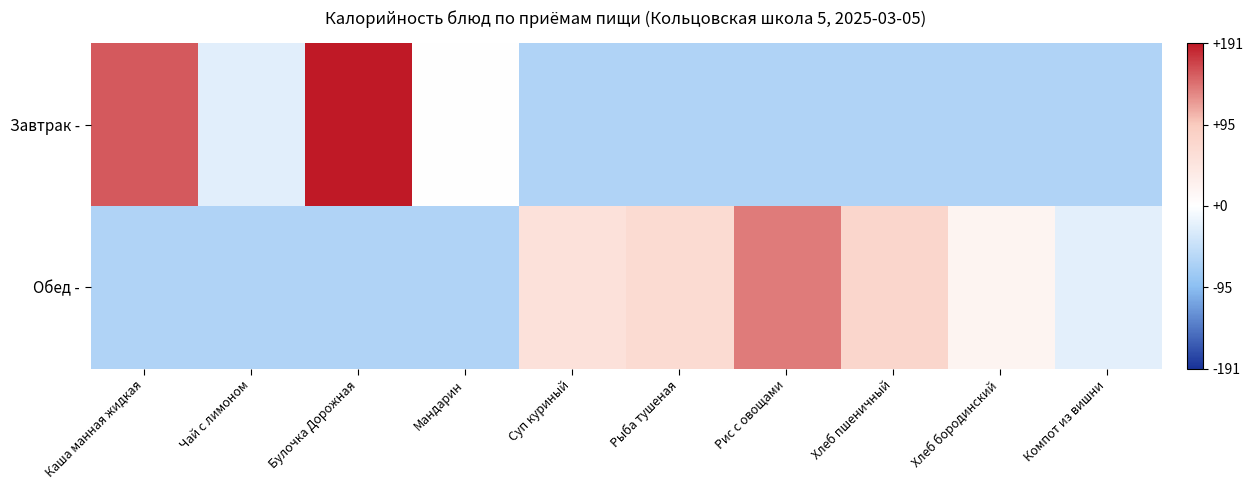

Which has a higher value, Мандарин or Булочка Дорожная?

Булочка Дорожная